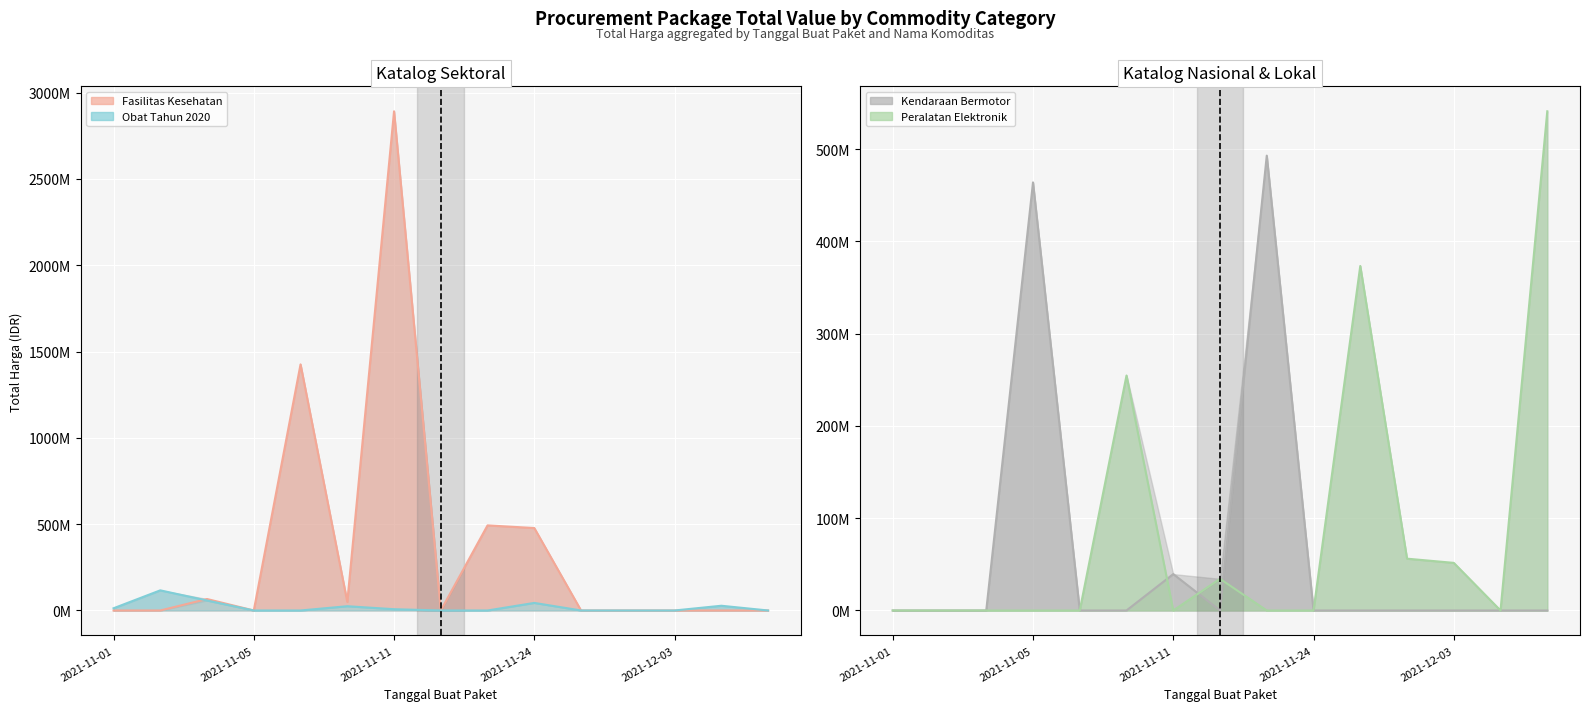

What is the total value across all series at 2021-12-09?

541071000